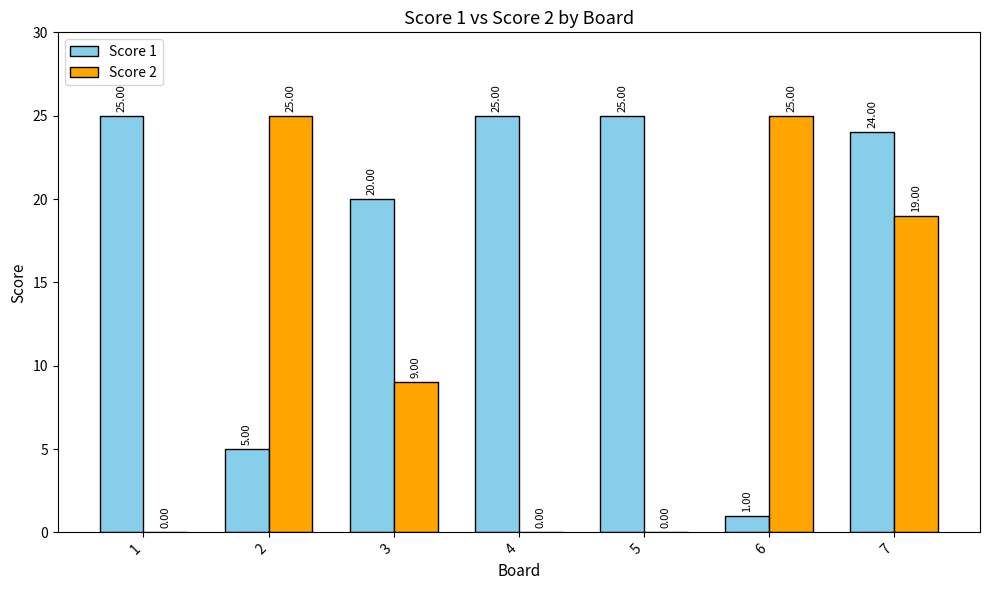

Between 2 and 6, which series saw the biggest shift?

Score 1